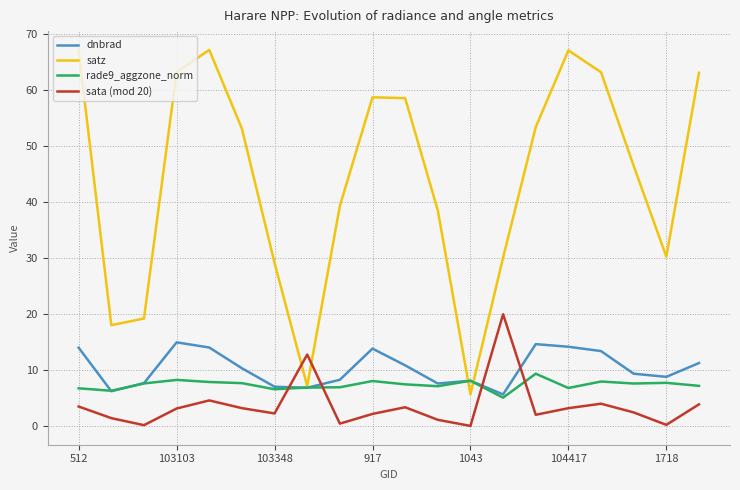

List the series in order of their peak value, highest first.

satz, sata (mod 20), dnbrad, rade9_aggzone_norm